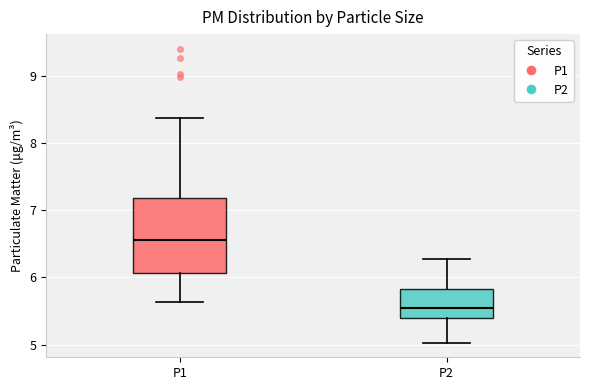

Which box's median line is the highest?

P1